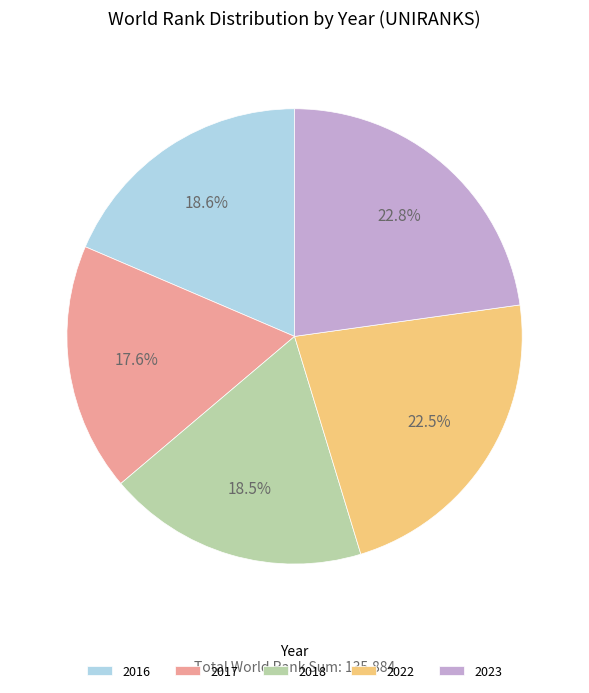

To the nearest percent, what is the difference between the 2018 and 2022 slice percentages?

4%